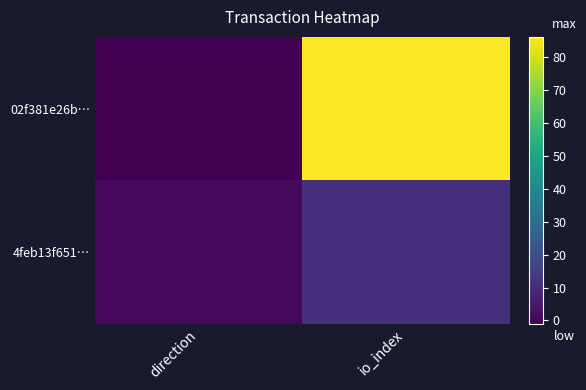

List the series in order of their overall mean, lowest first.

4feb13f651…, 02f381e26b…